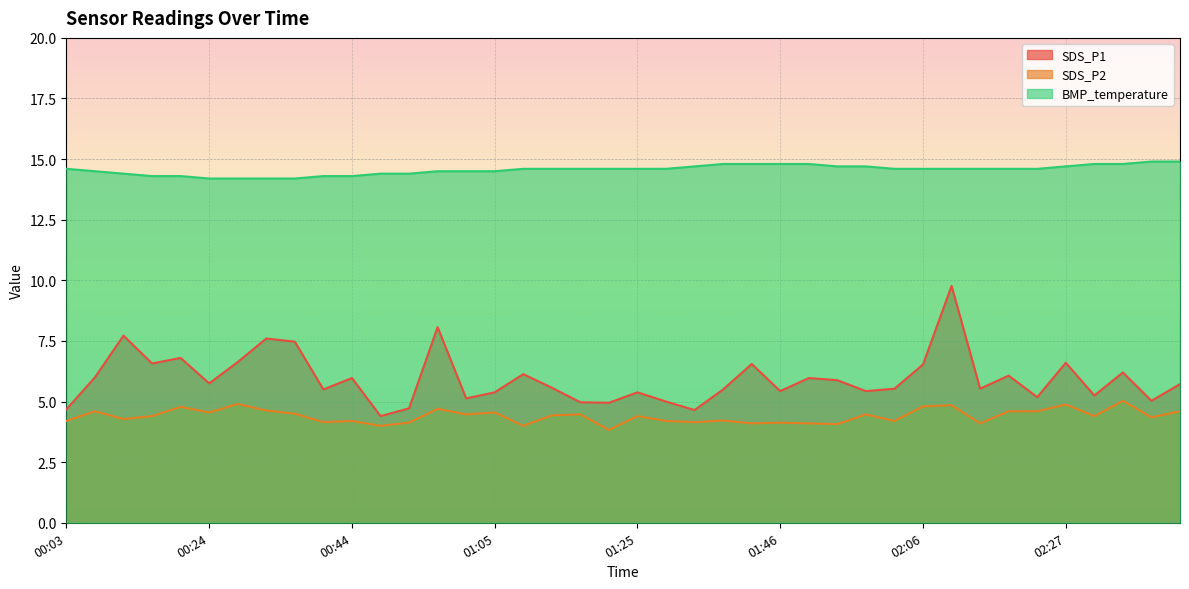

Where is the first local maximum for SDS_P2?

00:07